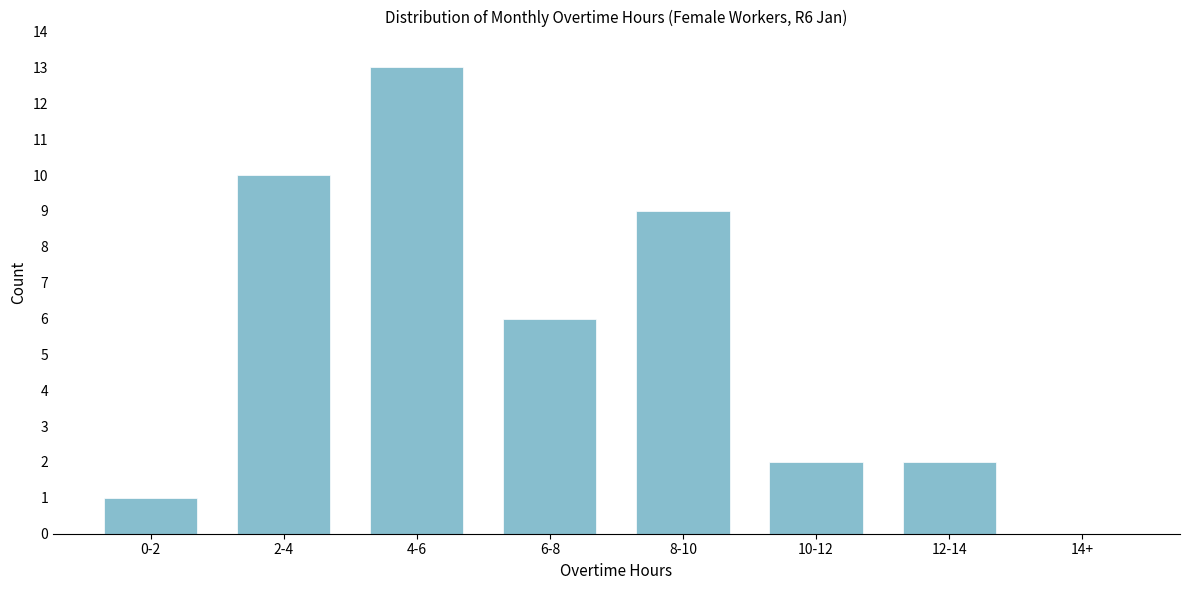

Reading left to right, transcribe all the data shown in this chart.

0-2=1	2-4=10	4-6=13	6-8=6	8-10=9	10-12=2	12-14=2	14+=0